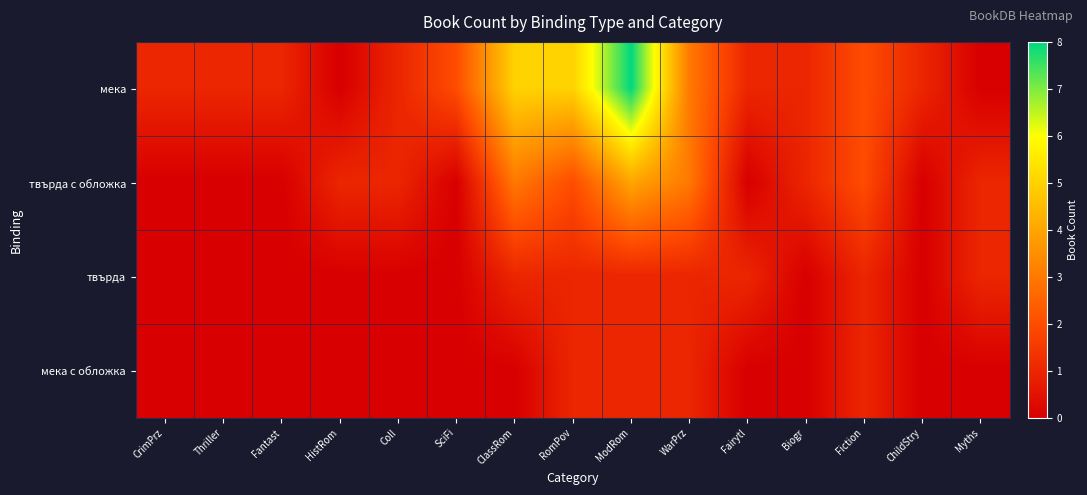

At how many categories does at least one series exceed 3?

3